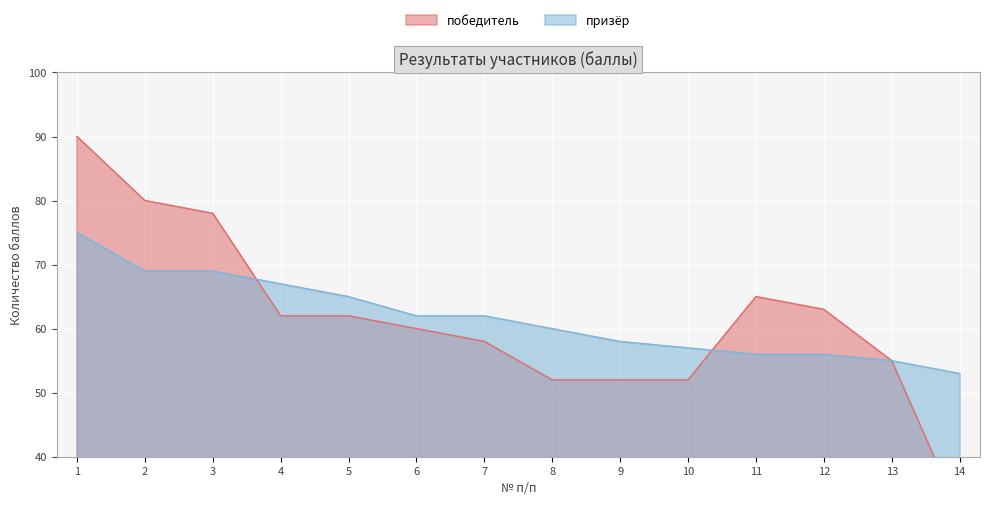

What are all the series names shown in the legend?

победитель, призёр